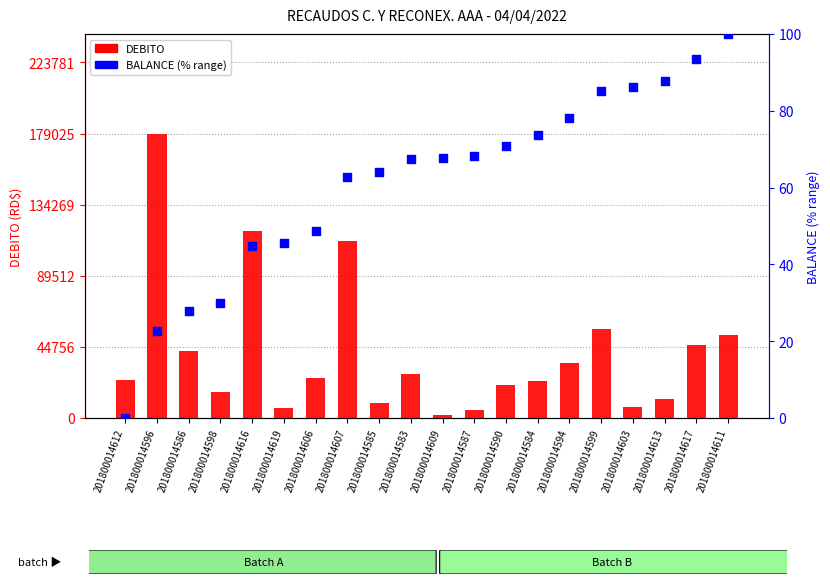

Which series has the largest total across all categories?

DEBITO